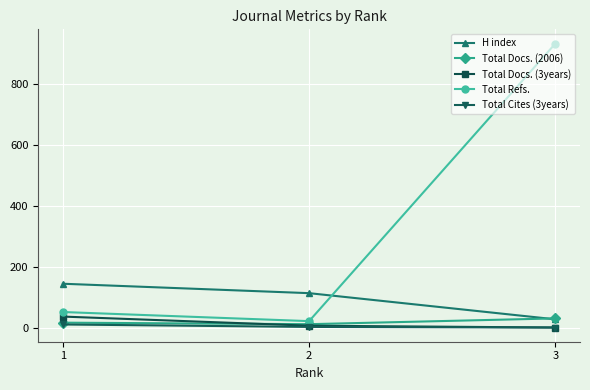

What is the maximum value for Total Cites (3years)?

10